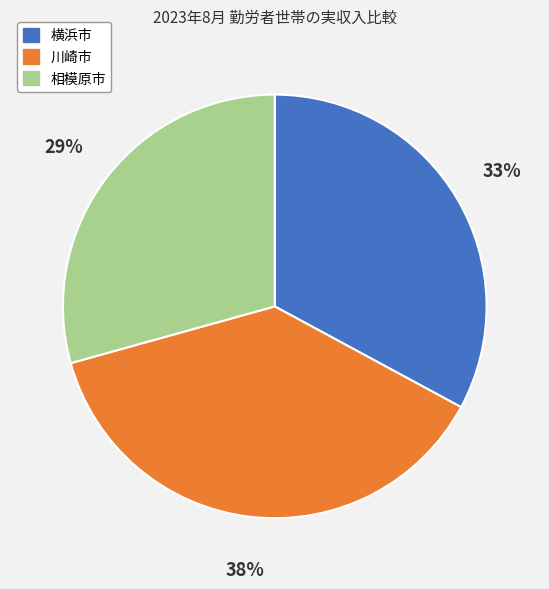

To the nearest percent, what is the difference between the 川崎市 and 横浜市 slice percentages?

5%